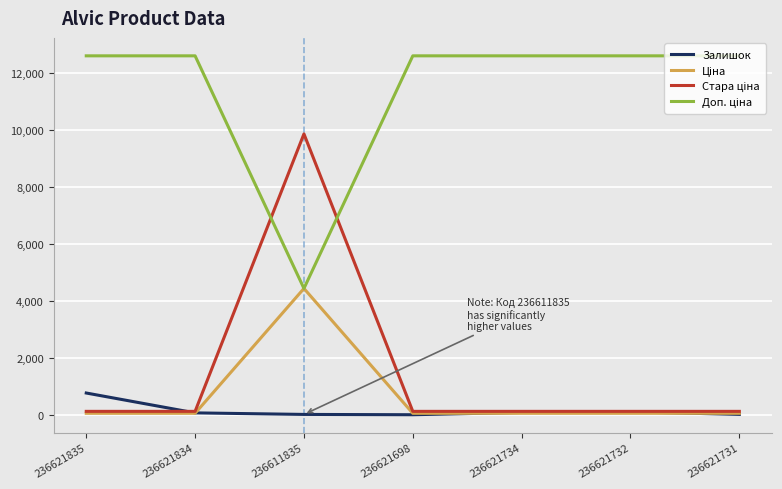

The Залишок series shows 769.0 at 236621835. True or false?

True